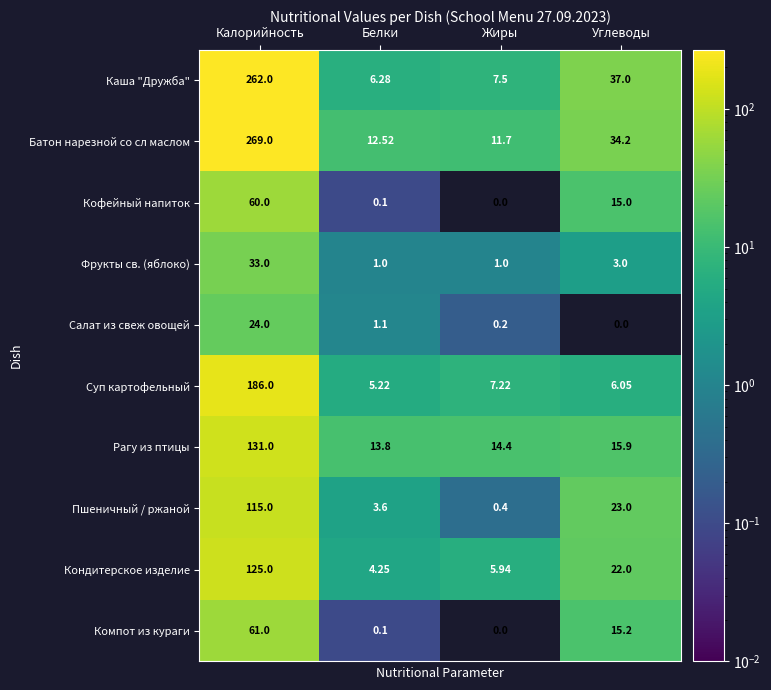

Rank the series by their maximum value, from highest to lowest.

Батон нарезной со сл маслом, Каша "Дружба", Суп картофельный, Рагу из птицы, Кондитерское изделие, Пшеничный / ржаной, Компот из кураги, Кофейный напиток, Фрукты св. (яблоко), Салат из свеж овощей